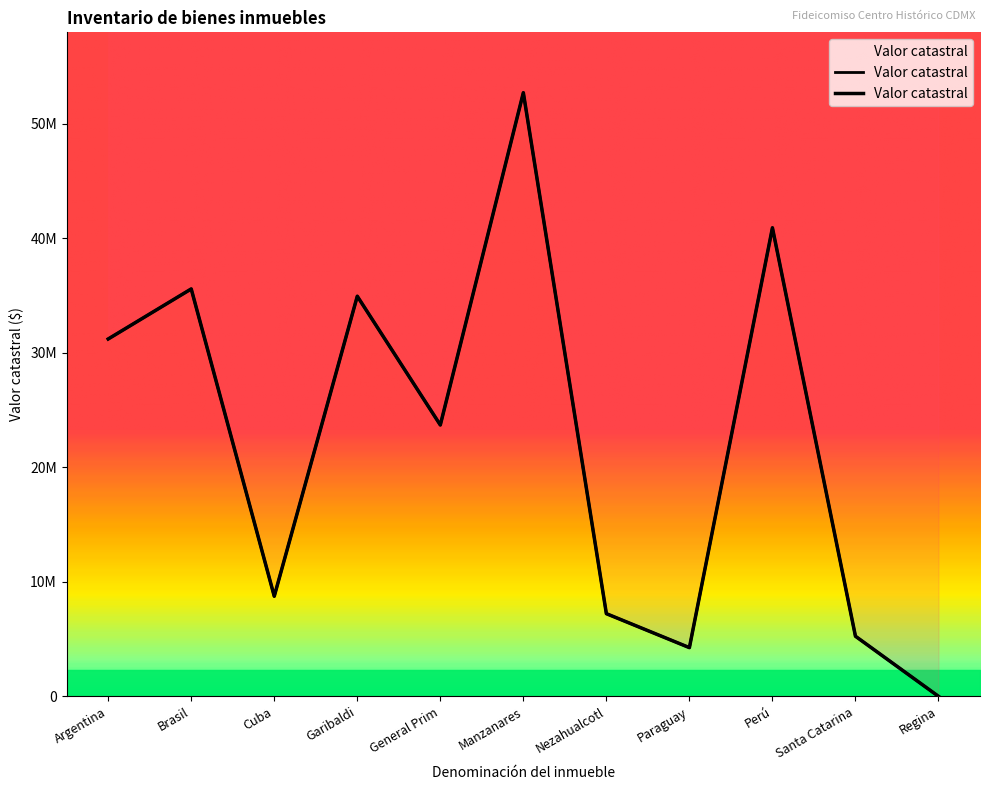

How many data points does each series have?

11